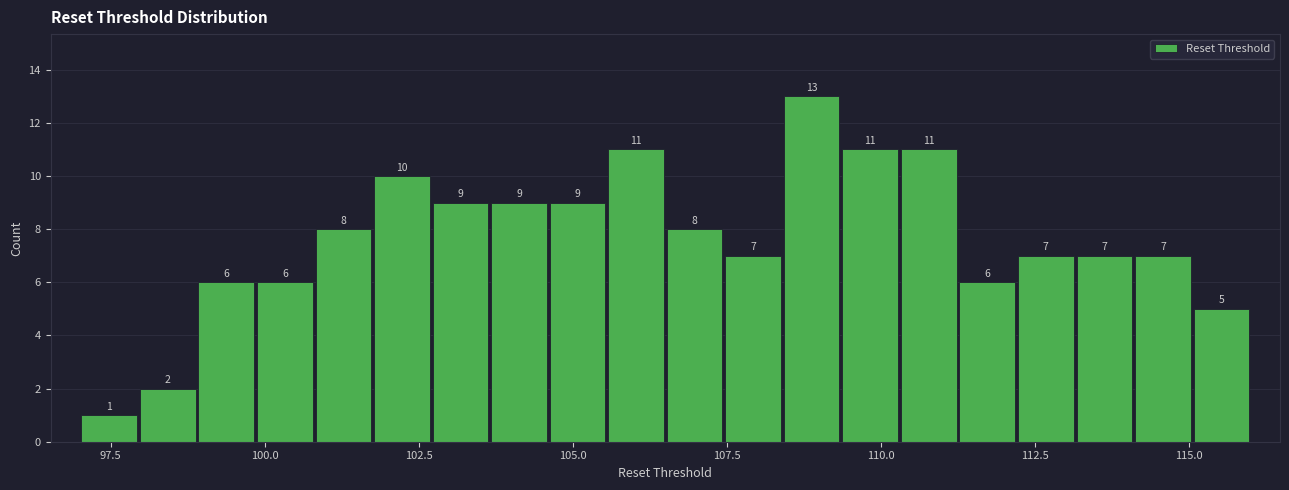

Around what value on the x-axis is the tallest bar? Give the approximate position of its centre, as read against the axis.

109.0